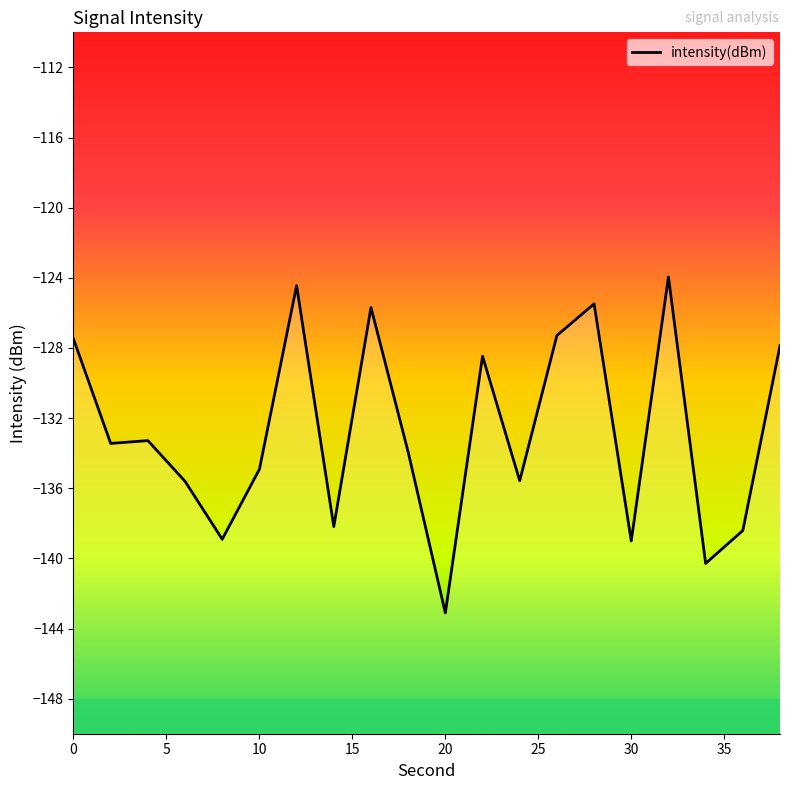

Reading left to right, extract all data points from this chart.

-127.5	-133.4	-133.3	-135.6	-138.9	-134.9	-124.4	-138.2	-125.7	-133.9	-143.1	-128.5	-135.6	-127.3	-125.5	-139.0	-124.0	-140.3	-138.4	-127.9